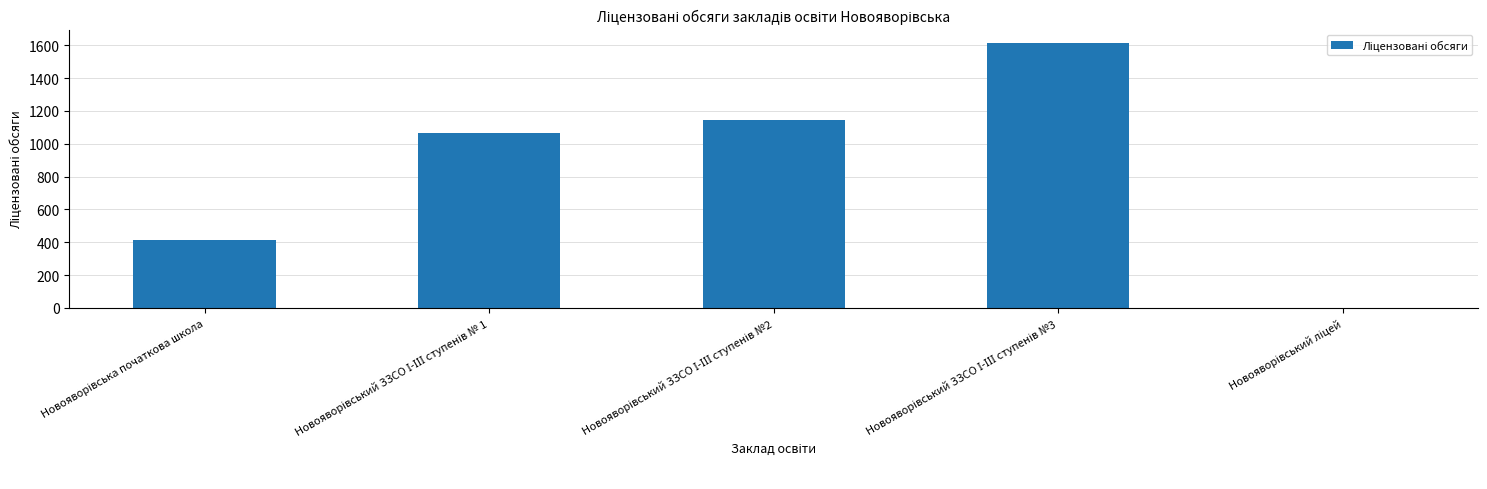

What is the maximum value shown in the chart?

1615